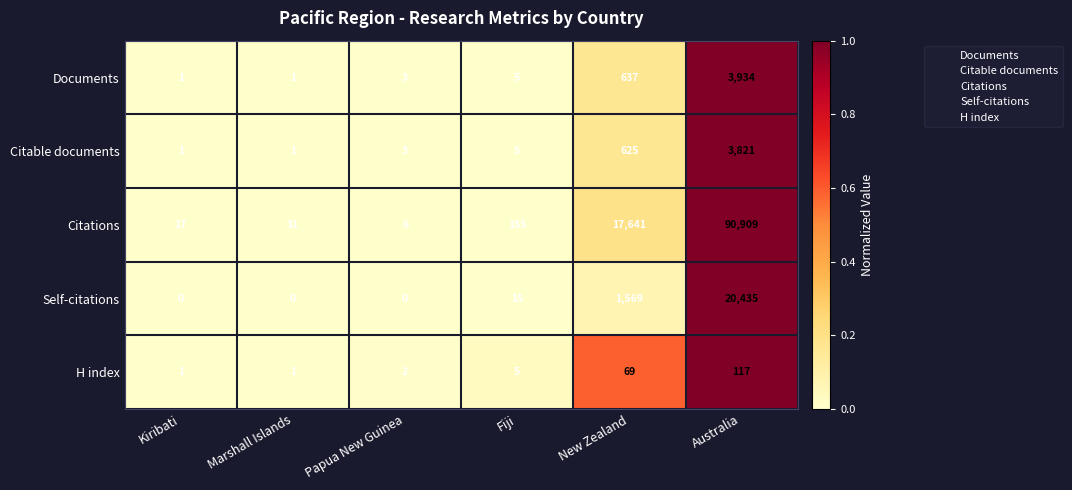

Between Kiribati and New Zealand, which series saw the biggest shift?

Citations